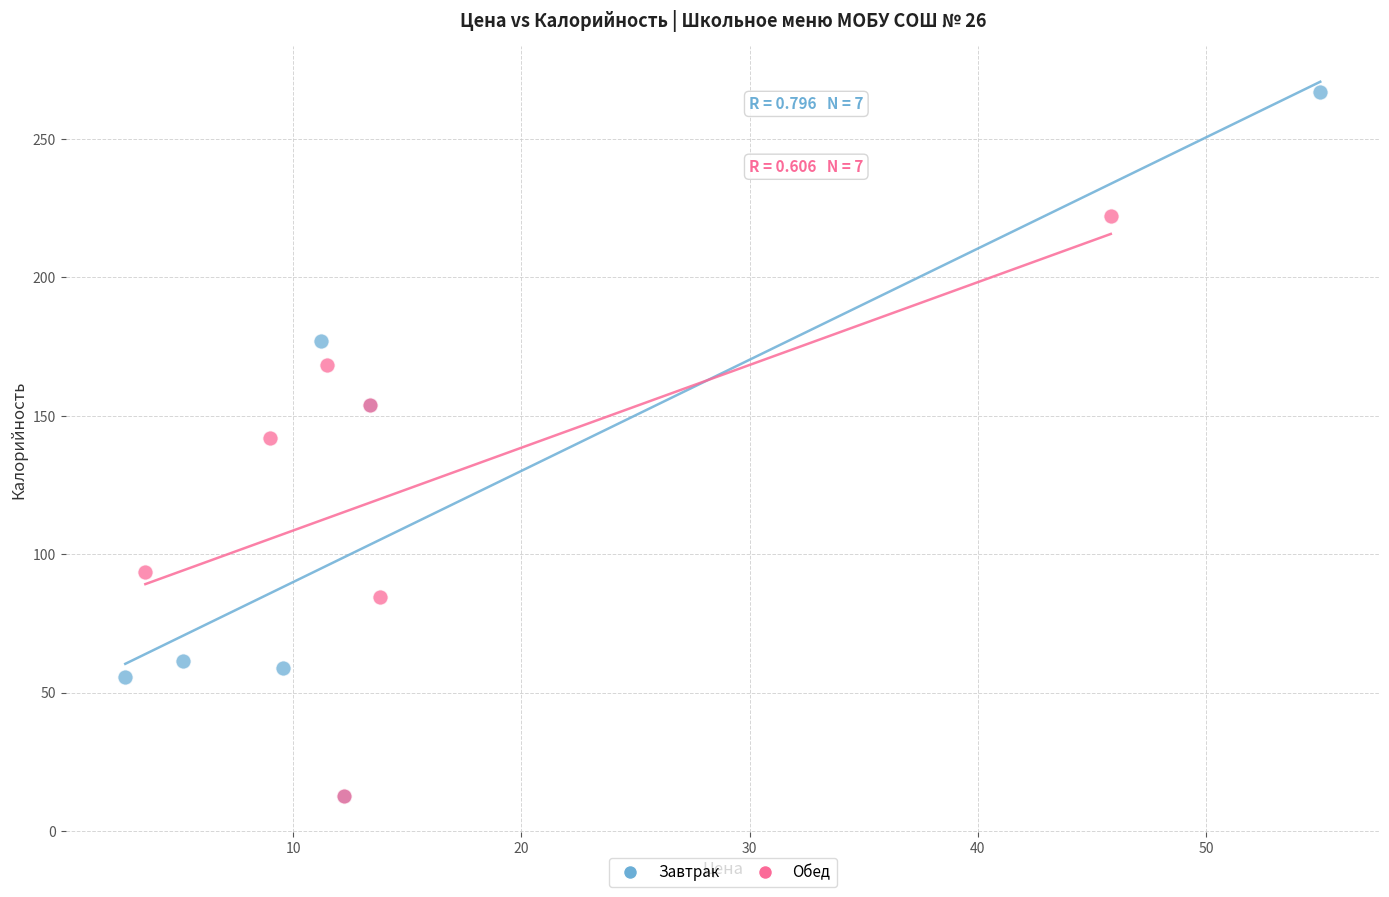

Which series contains the highest Y value?

Завтрак